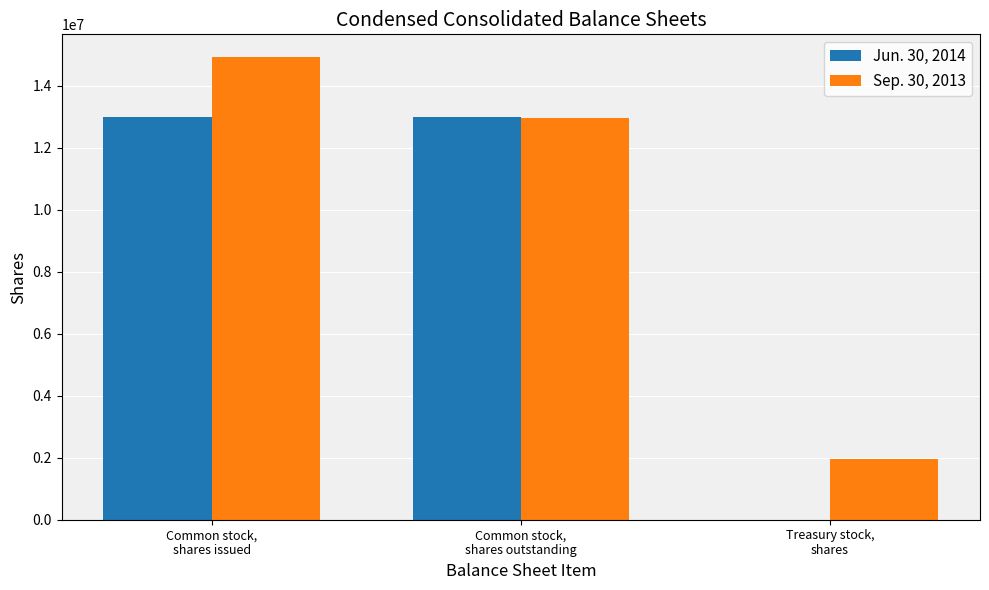

At which category is the sum across all series the highest?

Common stock,
shares issued